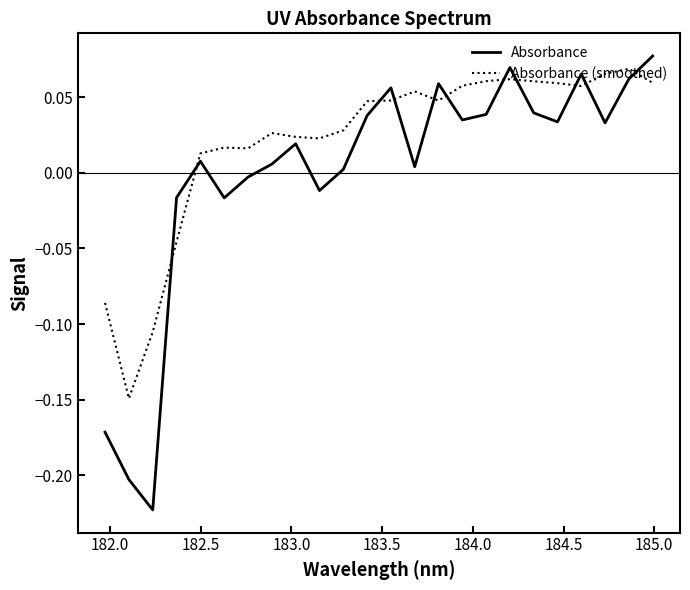

What is the difference between the maximum and minimum values in the Absorbance series?

0.3